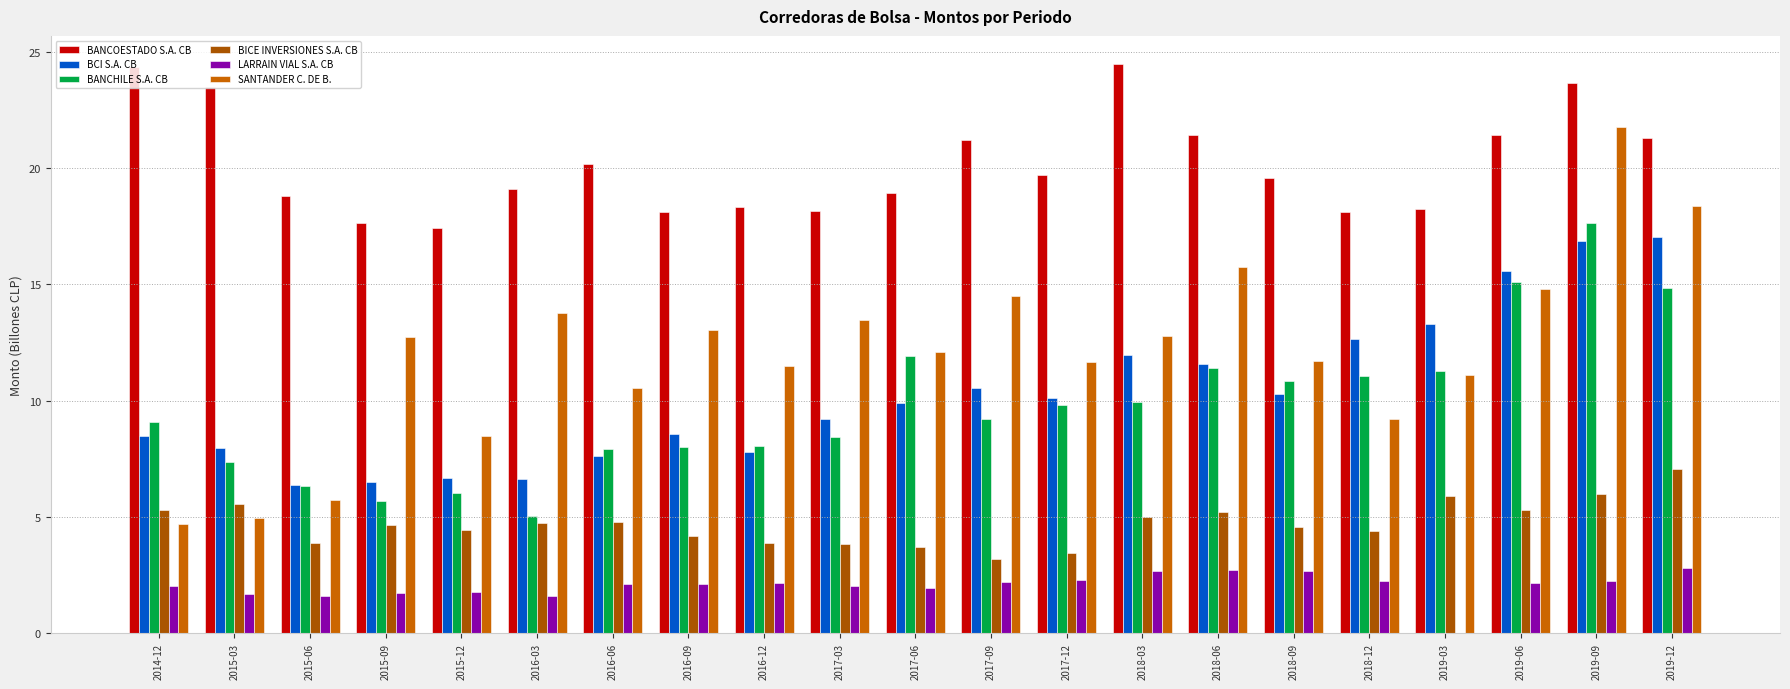

Which series has the largest range (max minus min)?

SANTANDER C. DE B.